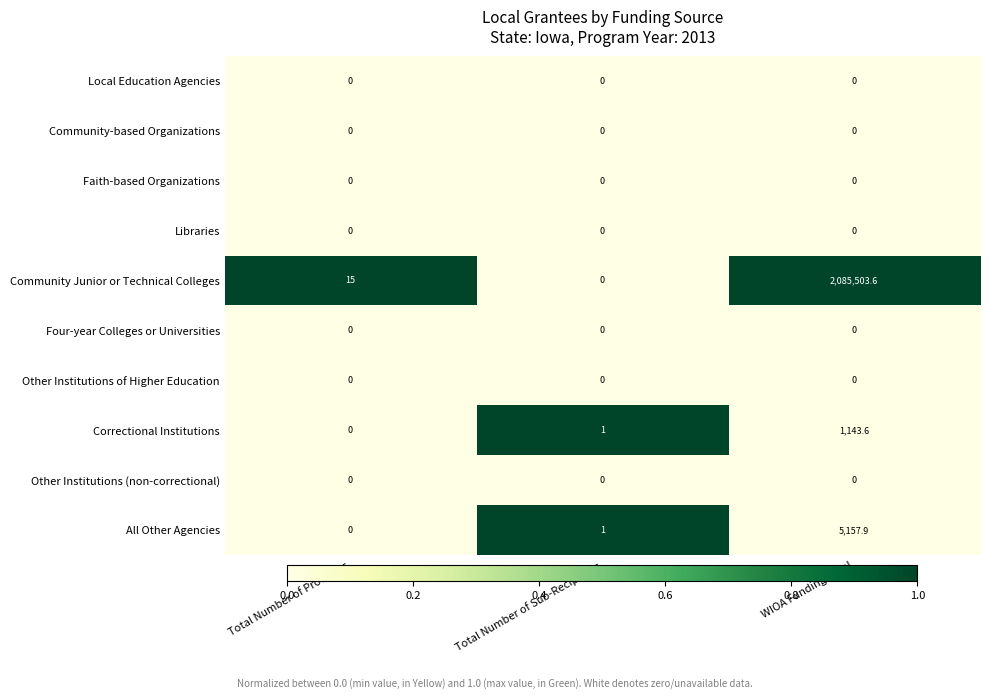

How many series are shown in this chart?

10